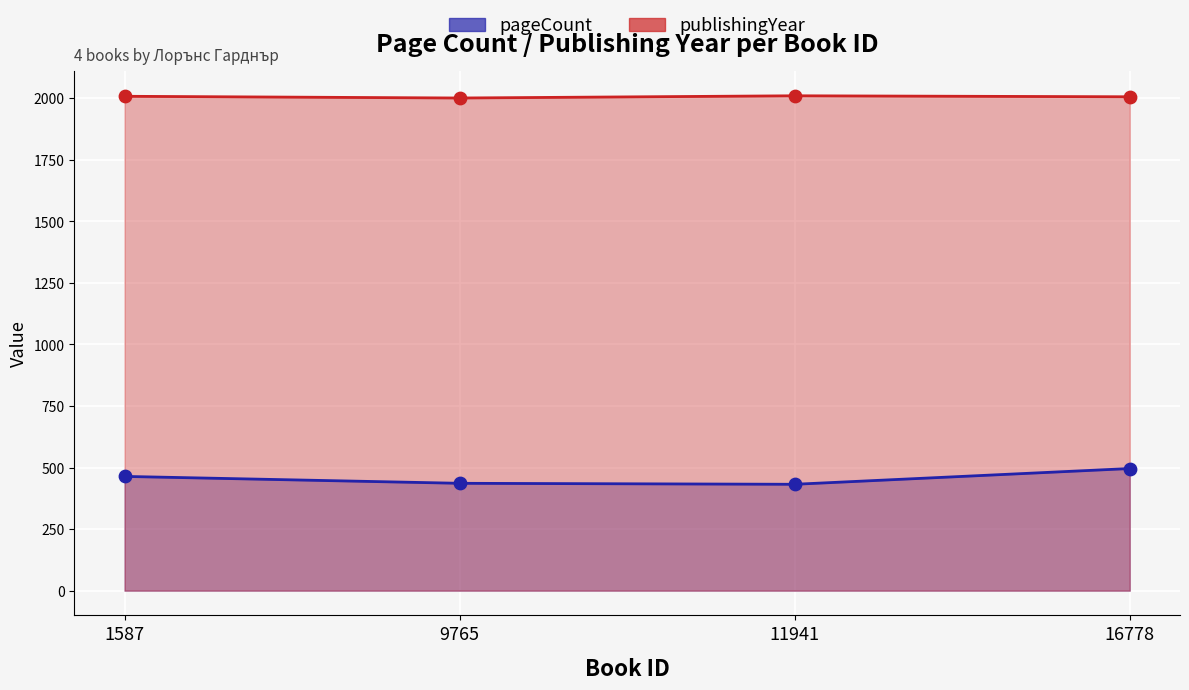

Which series has the largest Y range (max minus min)?

pageCount